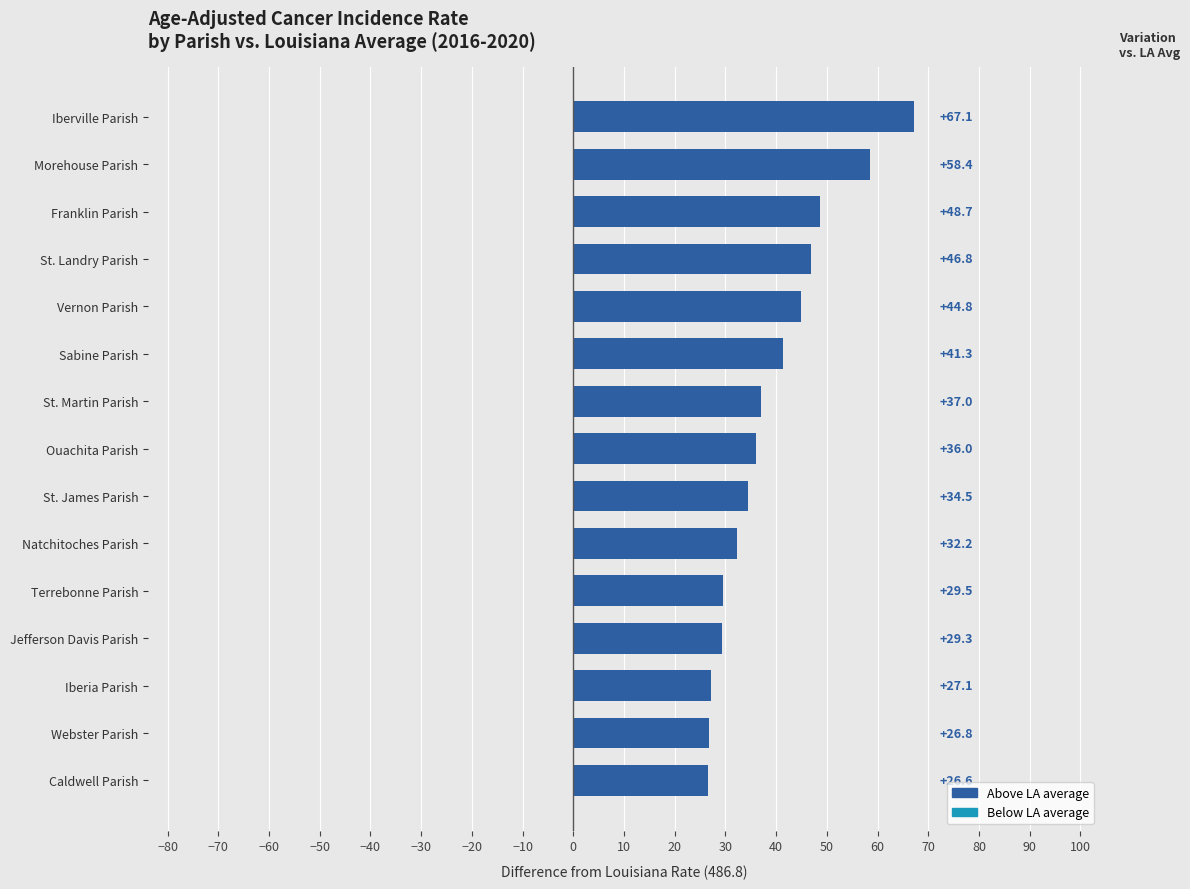

Reading bottom to top, what are all the values shown in this chart?

Caldwell Parish=26.6	Webster Parish=26.8	Iberia Parish=27.1	Jefferson Davis Parish=29.3	Terrebonne Parish=29.5	Natchitoches Parish=32.2	St. James Parish=34.5	Ouachita Parish=36.0	St. Martin Parish=37.0	Sabine Parish=41.3	Vernon Parish=44.8	St. Landry Parish=46.8	Franklin Parish=48.7	Morehouse Parish=58.4	Iberville Parish=67.1